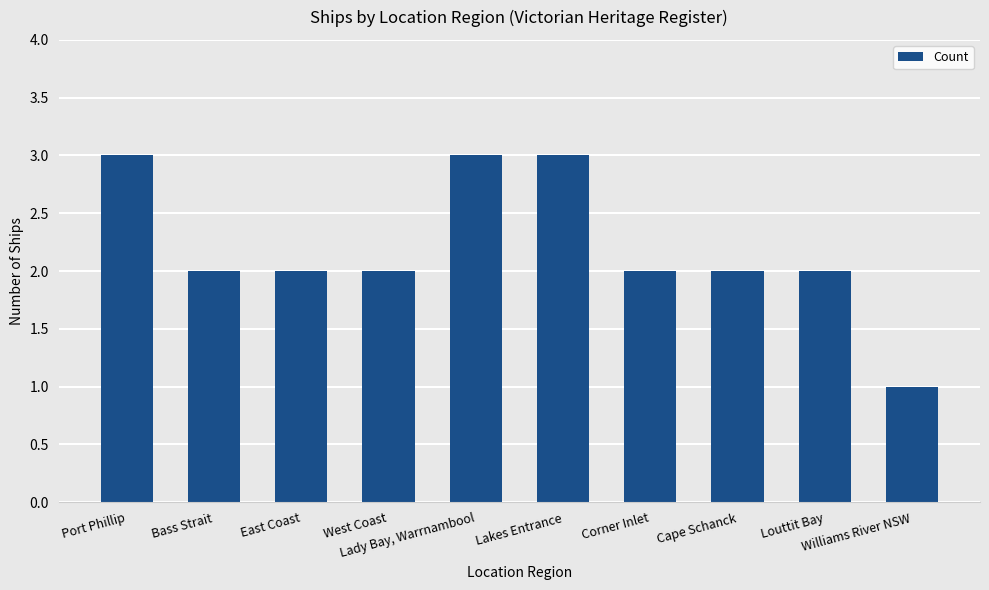

What is the sum of all values?

22